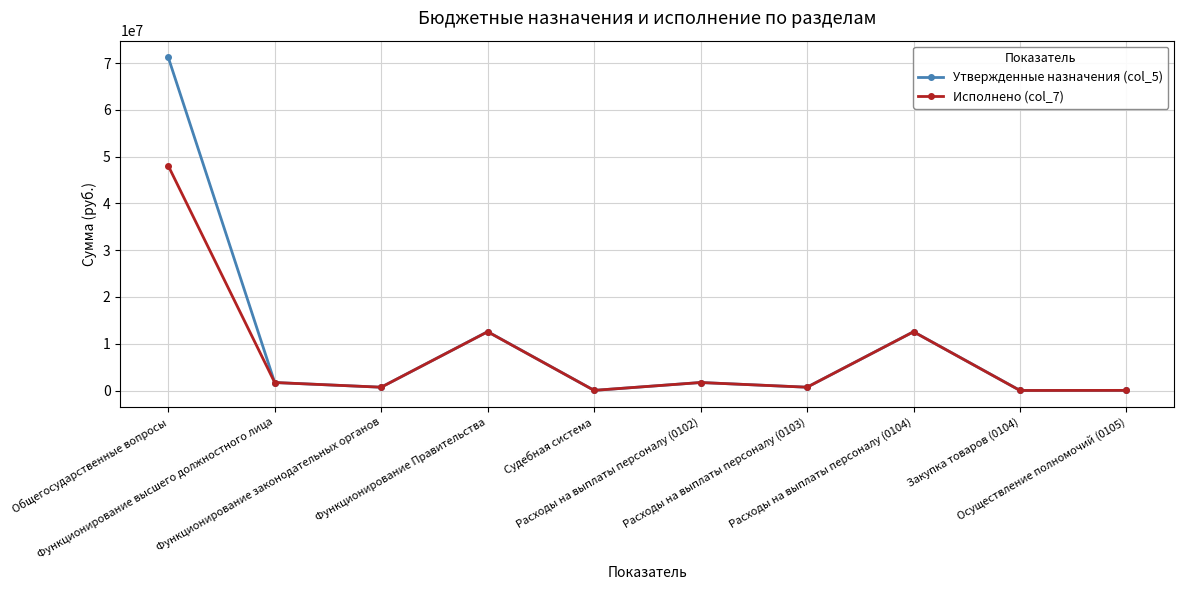

How many data points in Исполнено (col_7) are less than 1707508?

5